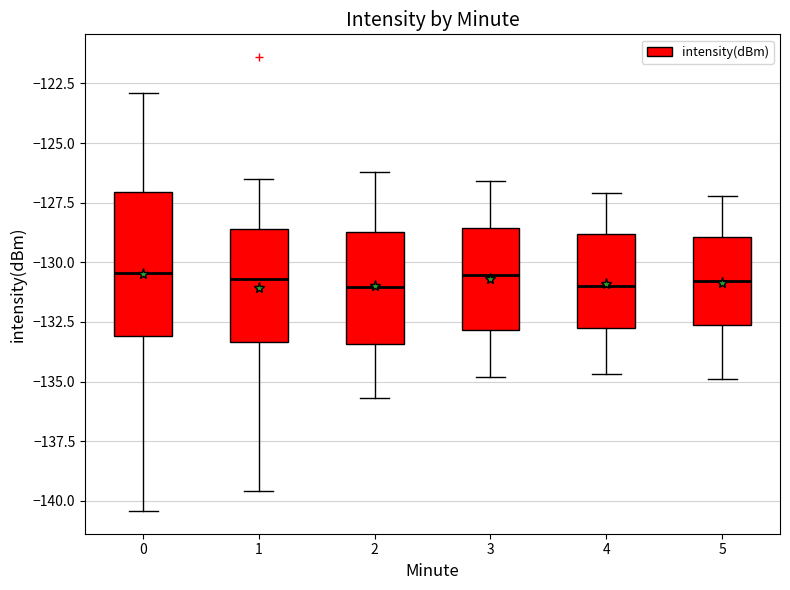

Where does the median line of the box at x = 0 sit on the y-axis? The values are not printed on the chart, so give them approximately, as read against the axis.

-130.5